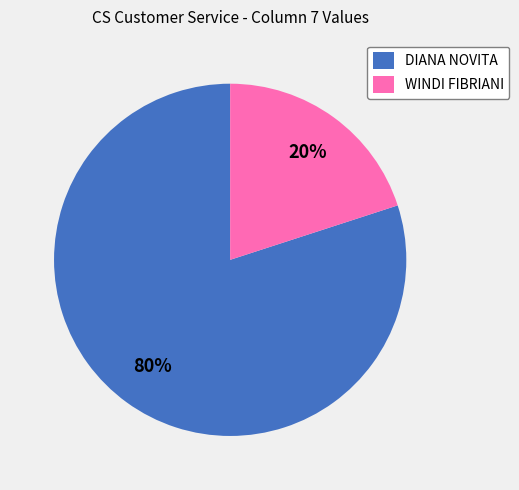

Count the number of slices in the pie.

2